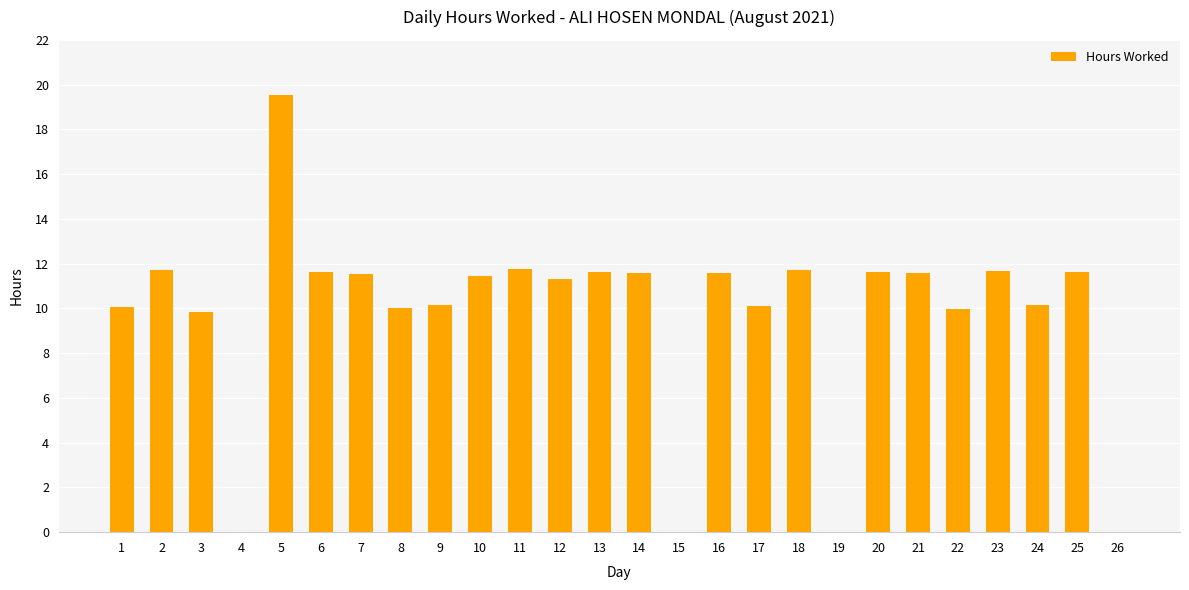

What is the sum of the values at 20 and 15?

11.6